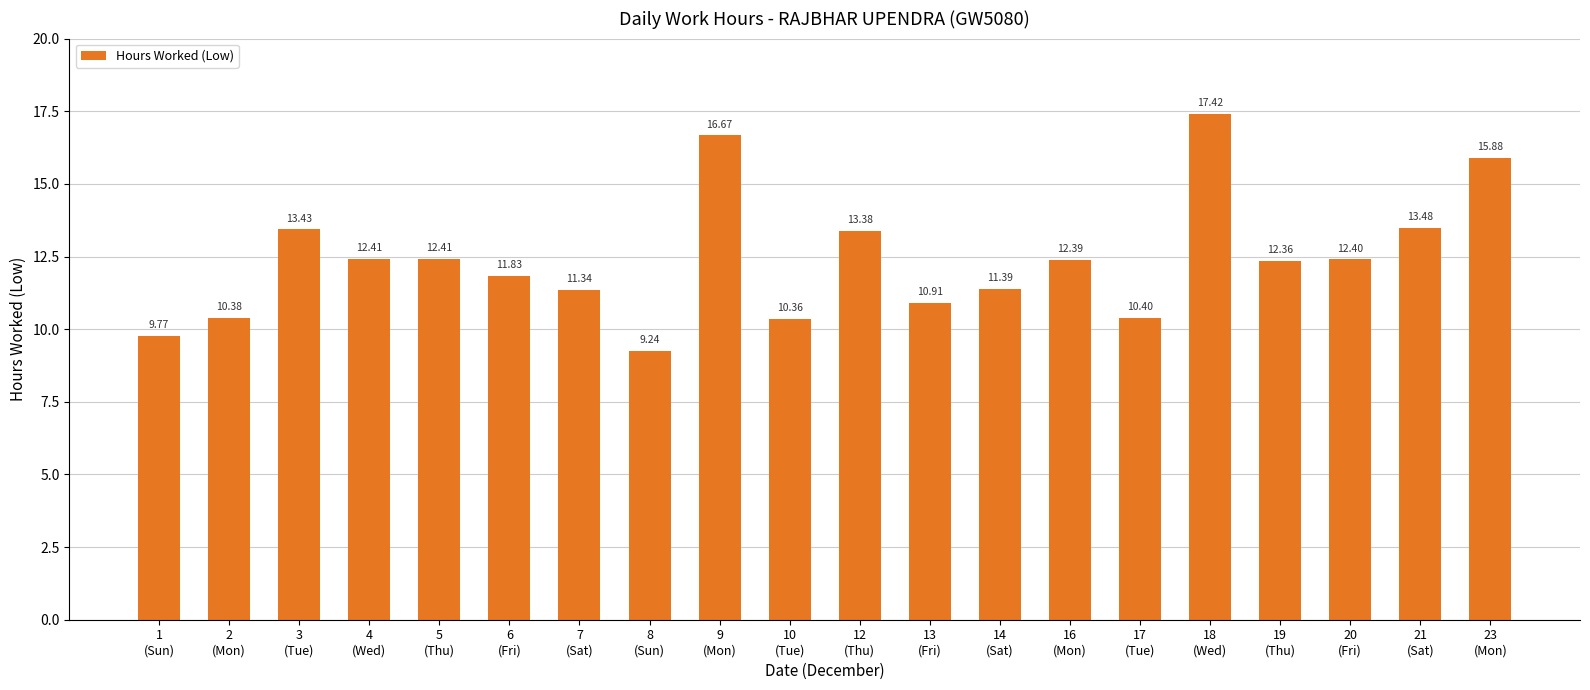

What is the difference between the maximum and minimum values?

8.2